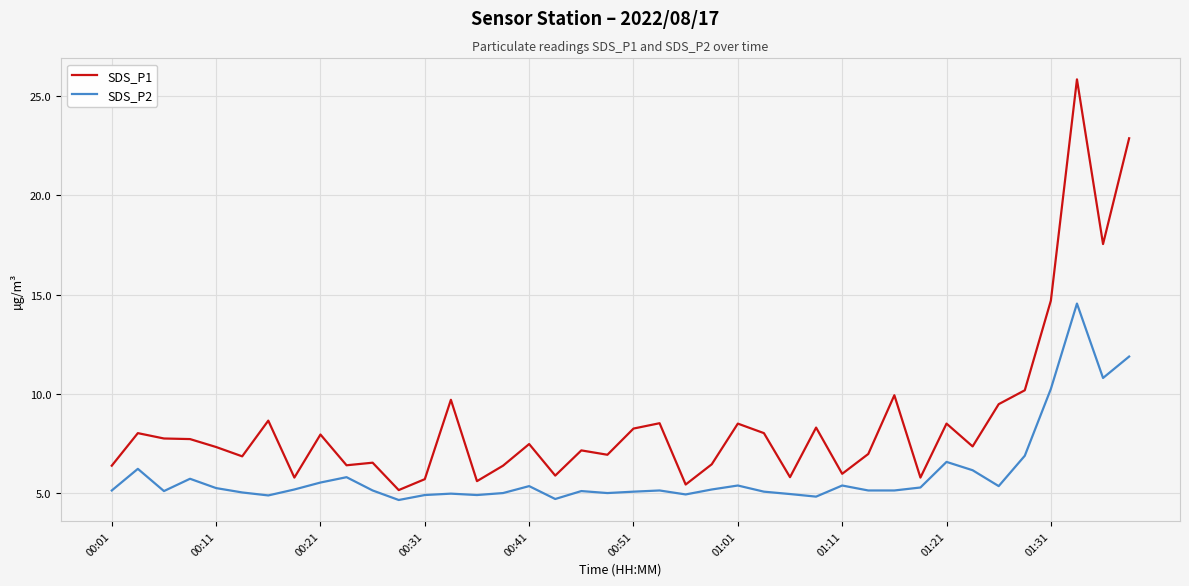

Which series has the widest spread of values?

SDS_P1